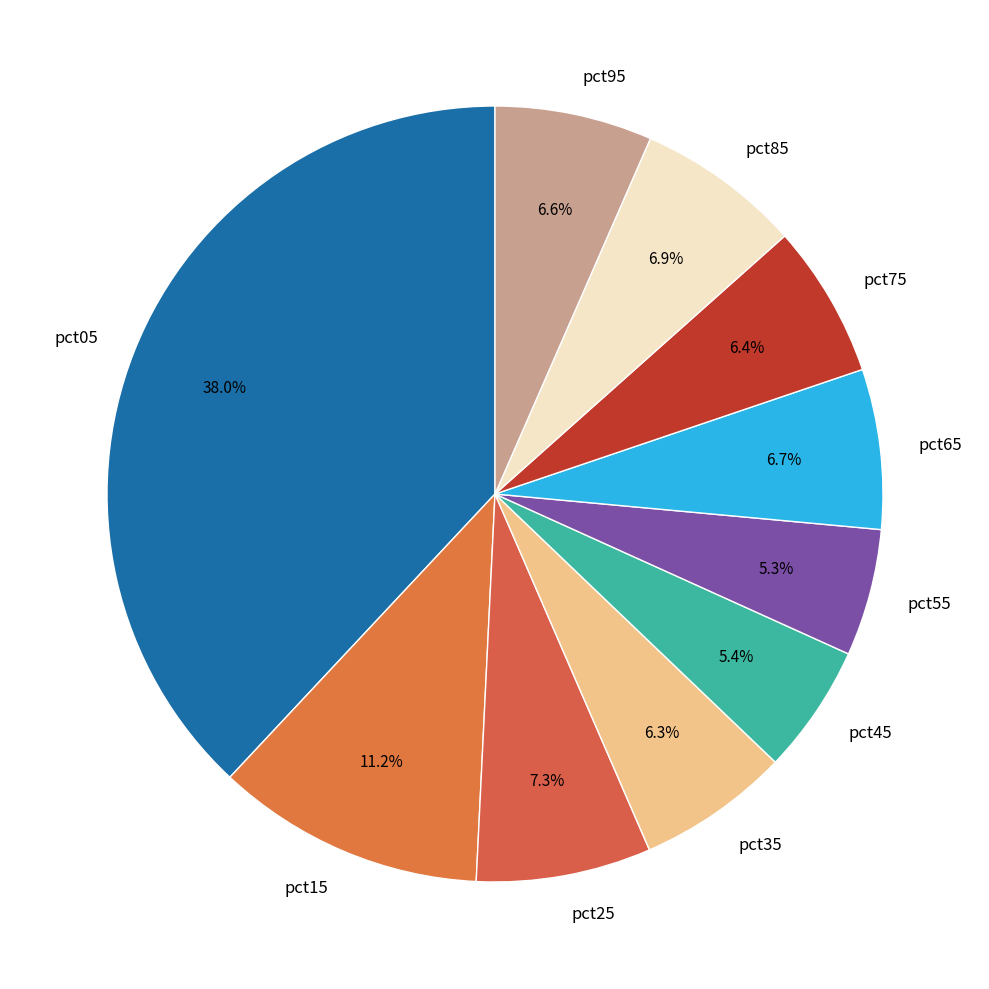

How many slices are in this pie chart?

10